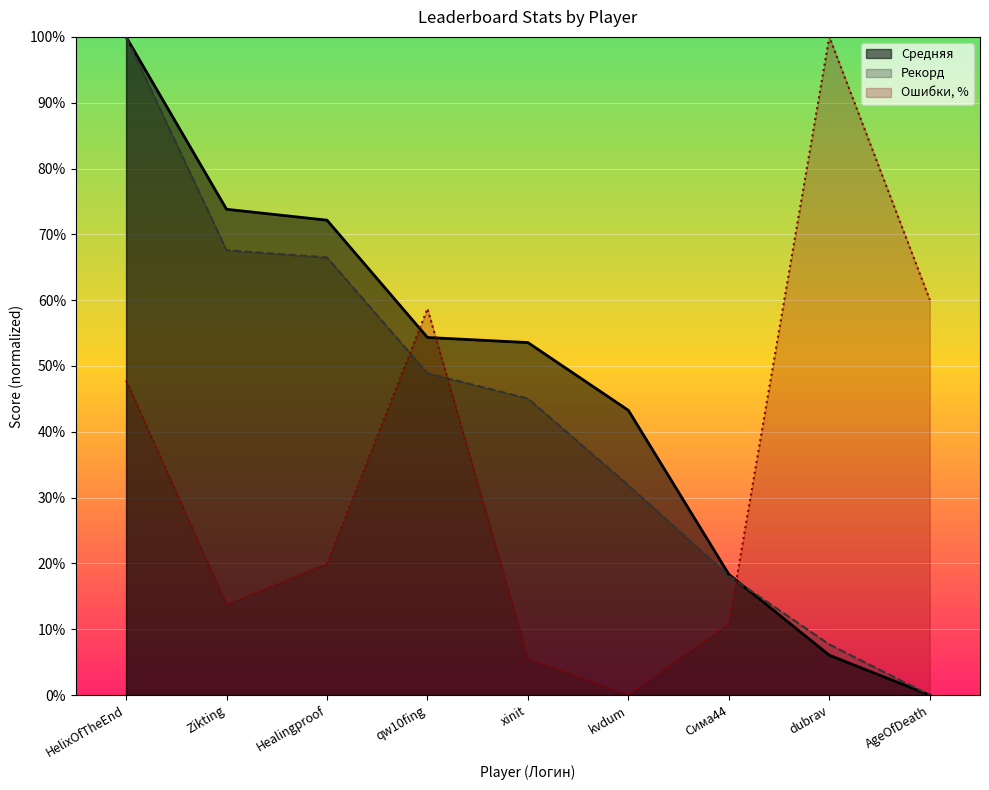

Reading left to right, extract all data points from this chart.

Рекорд: 100.0	67.6	66.5	48.9	45.1	31.9	18.1	7.7	0.0
Средняя: 100.0	73.8	72.2	54.3	53.6	43.3	18.3	6.1	0.0
Ошибки, %: 47.8	13.7	20.0	58.7	5.5	0.0	10.8	100.0	60.1